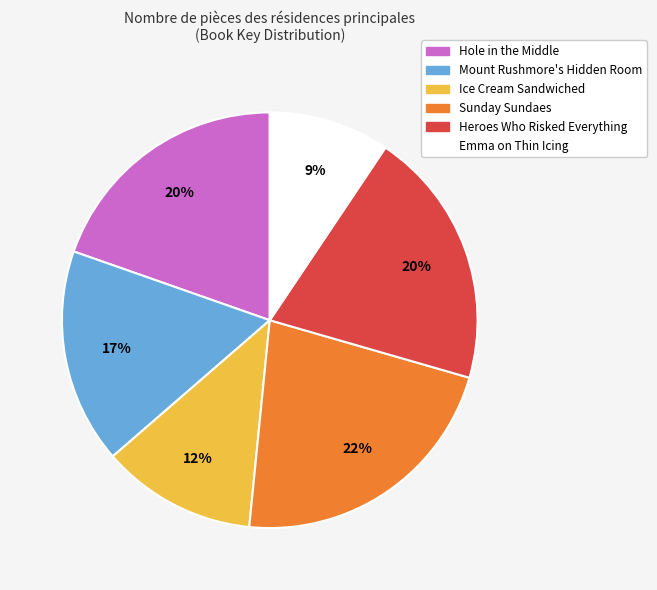

How many segments does this pie chart have?

6